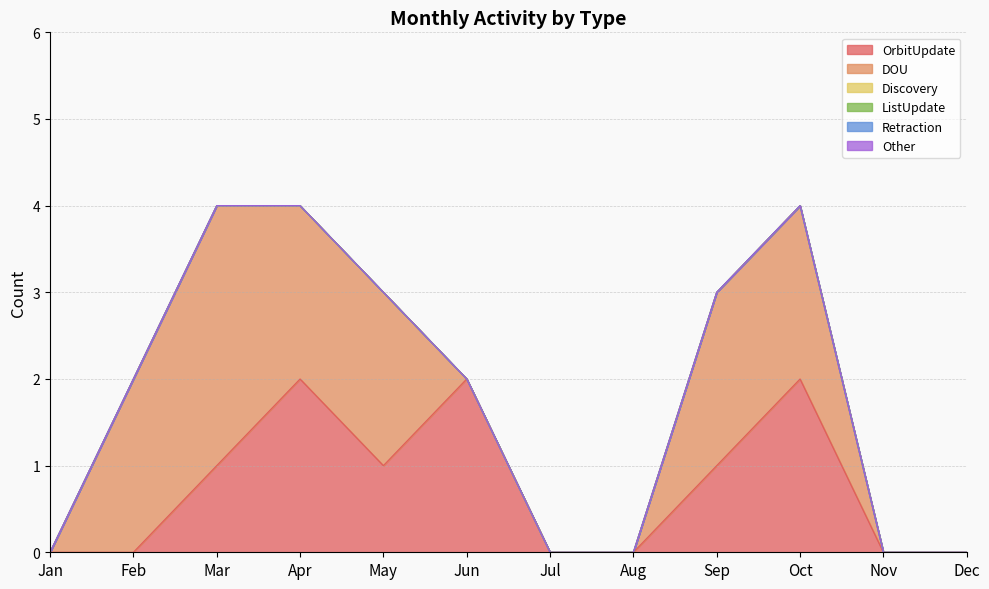

True or false: Retraction and DOU intersect in this chart.

False